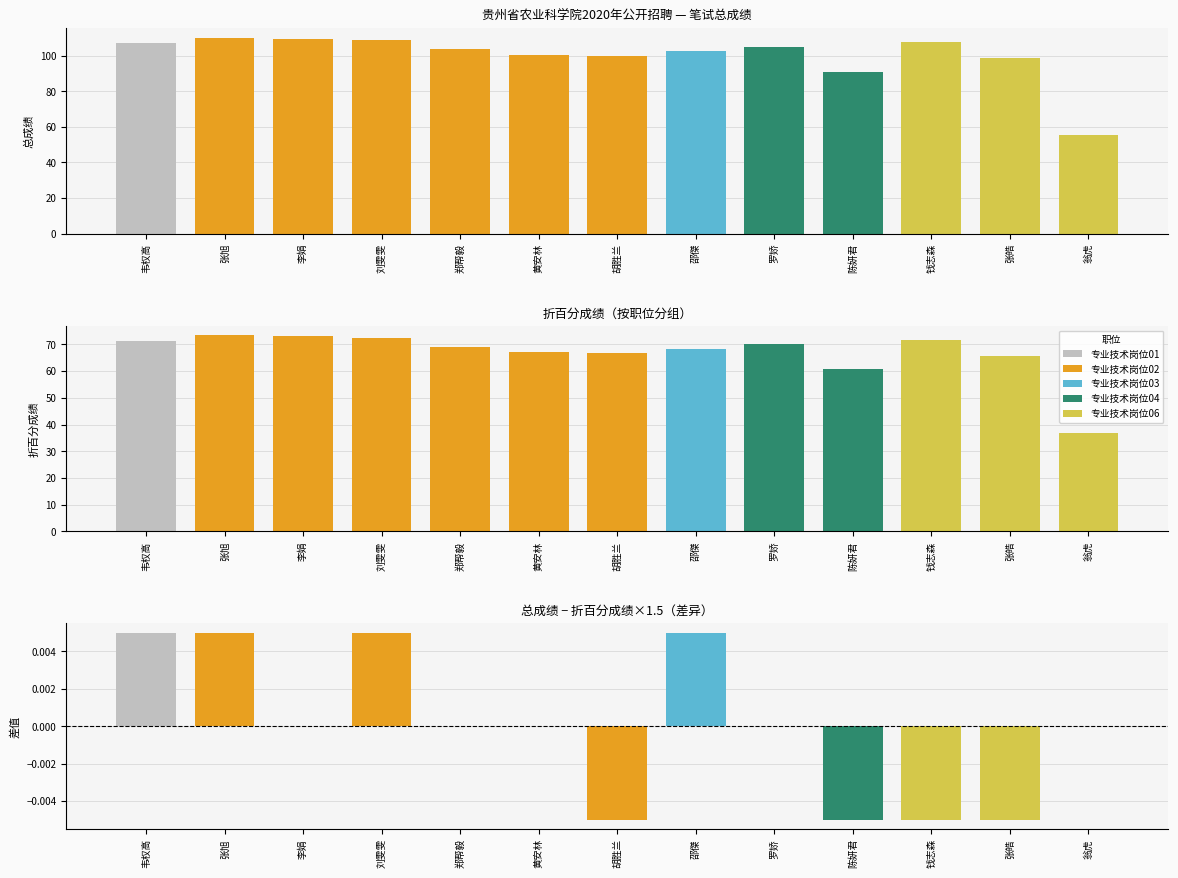

Approximately how many times larger is the value at 张皓 compared to 李娟?

0.9